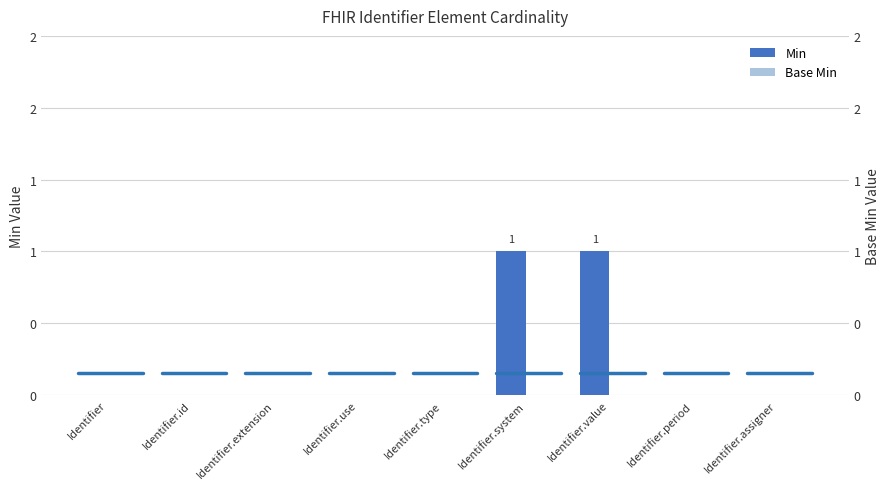

Which category has the lowest value across all series?

Identifier